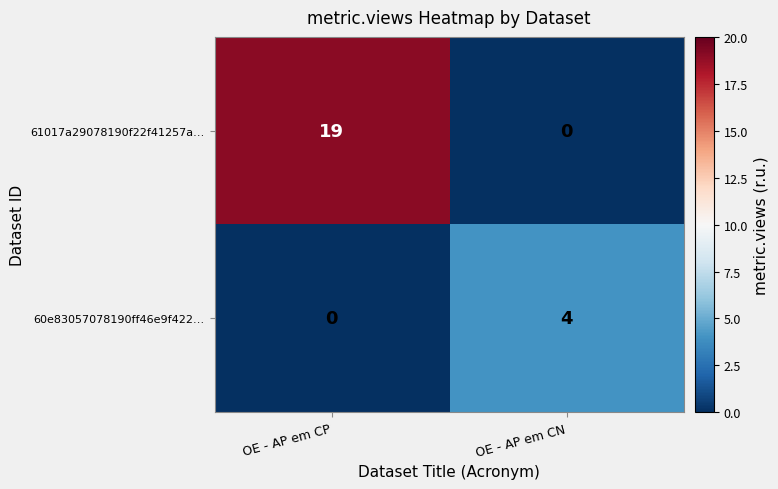

At OE - AP em CP, list the series in order from smallest to largest.

60e83057078190ff46e9f422…, 61017a29078190f22f41257a…